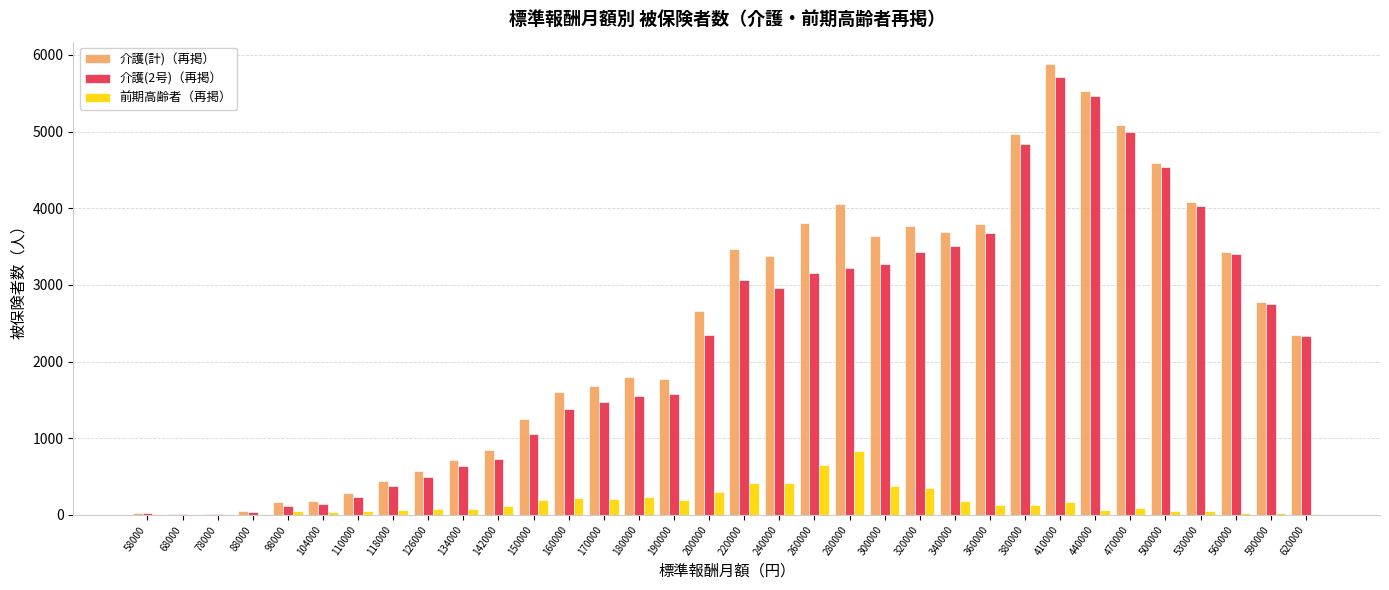

Which label corresponds to the largest value in the chart?

410000